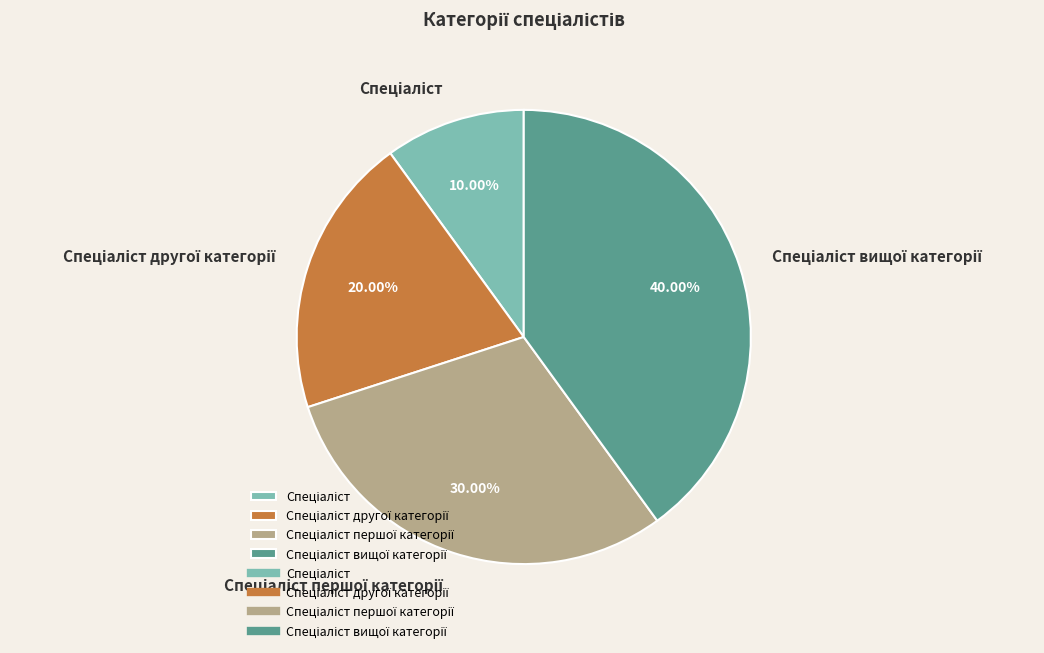

Is there any slice that represents more than half of the pie?

No